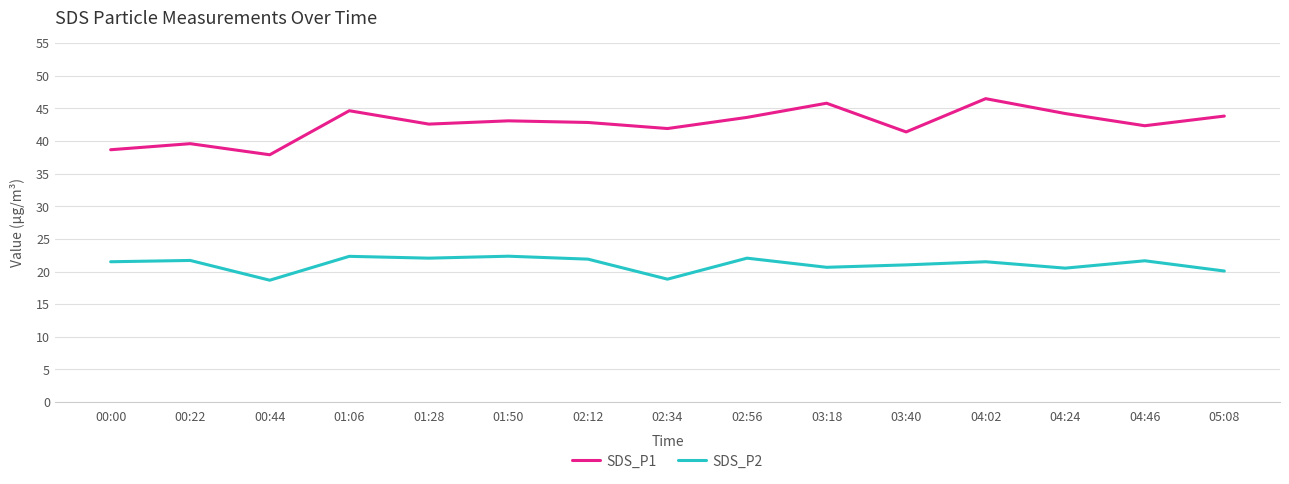

What is the maximum value shown in the chart?

46.5